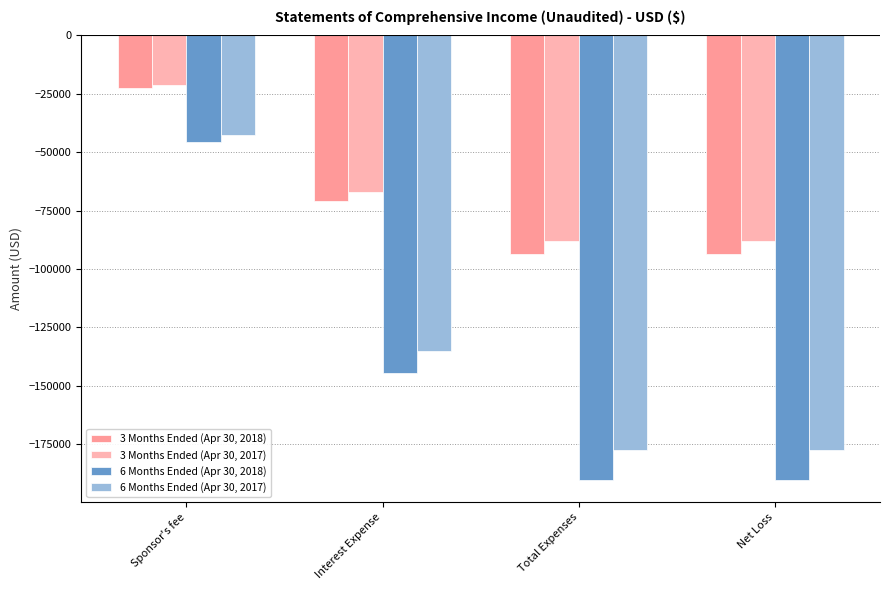

What is the sum of all 3 Months Ended (Apr 30, 2017) values?

-263742